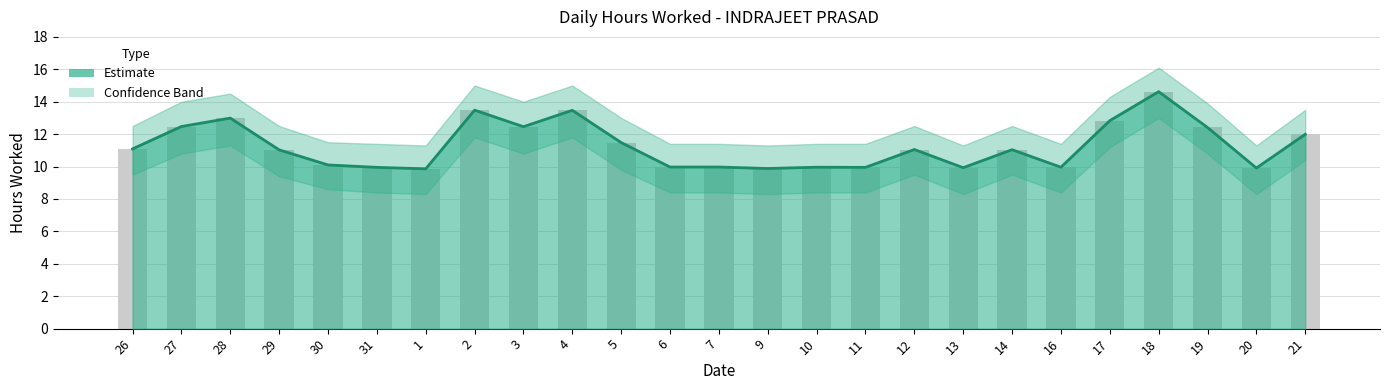

What is the average value?

11.3